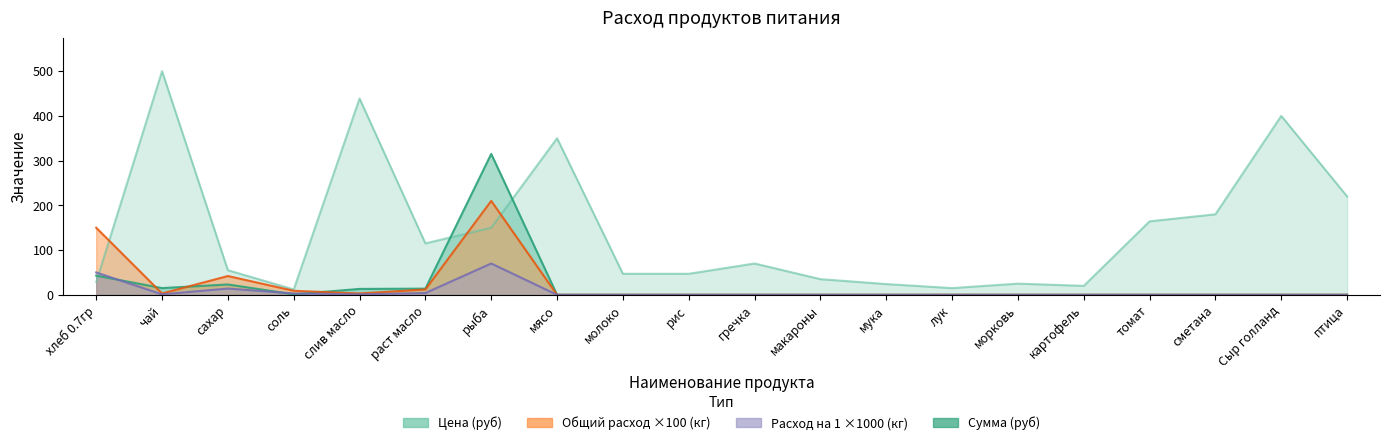

The value of Сумма (руб) at гречка is 0.0. True or false?

True